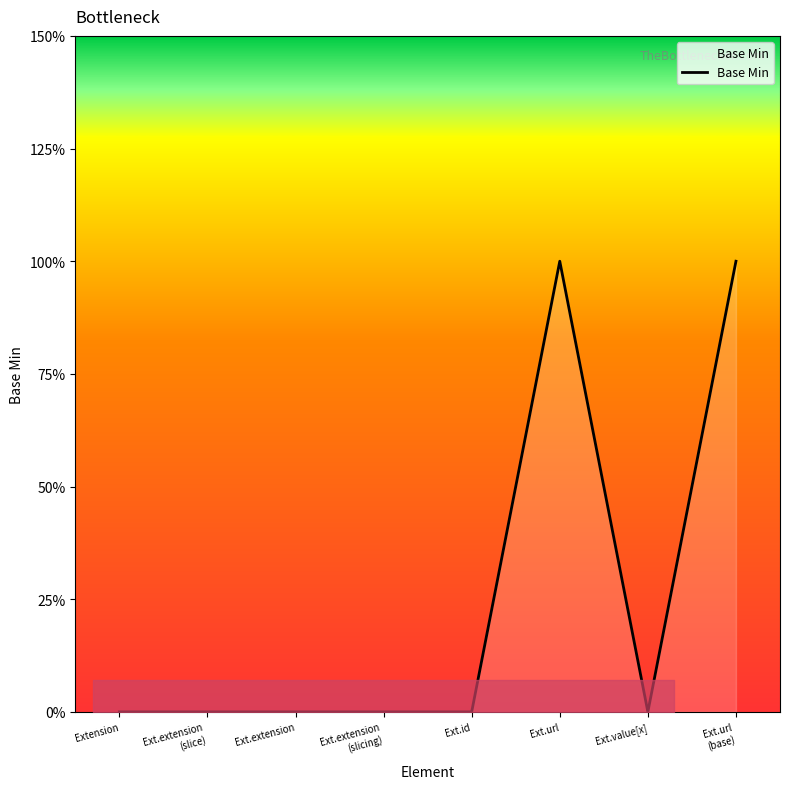

True or false: the data shows 0 at Ext.extension.

True